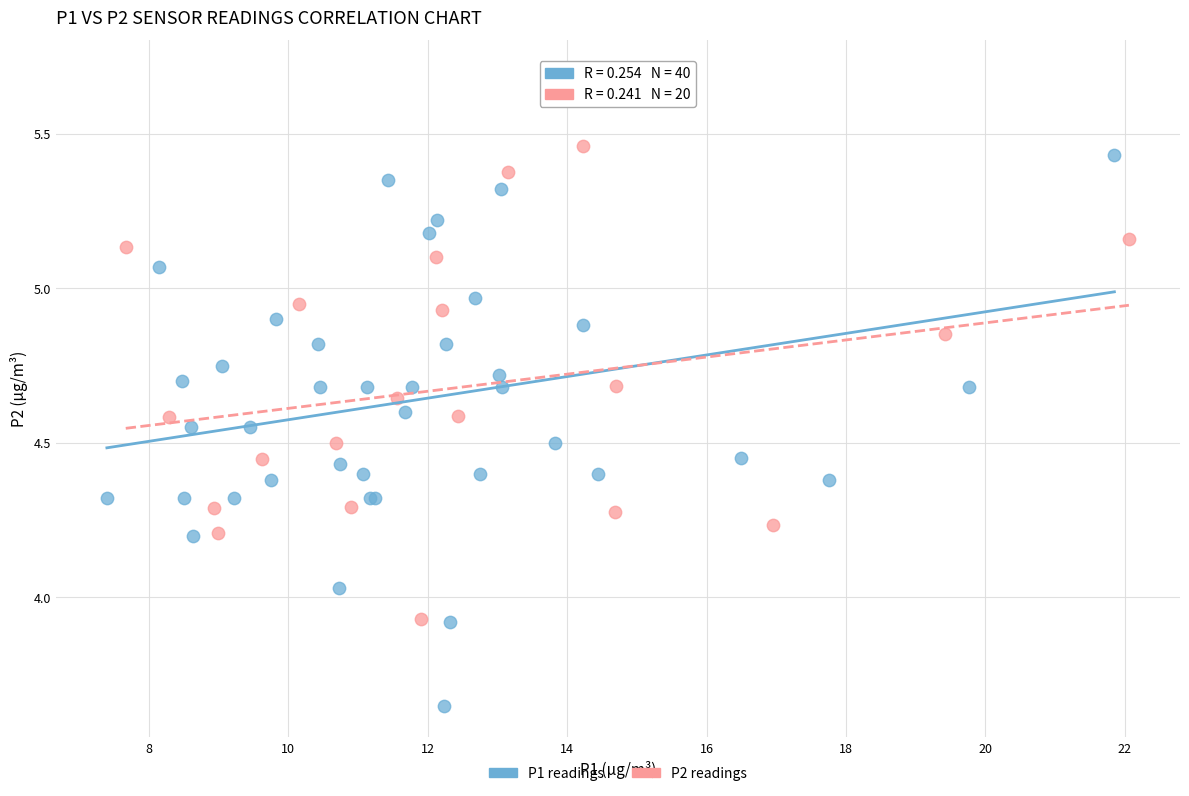

Which series contains the lowest Y value?

P1 readings